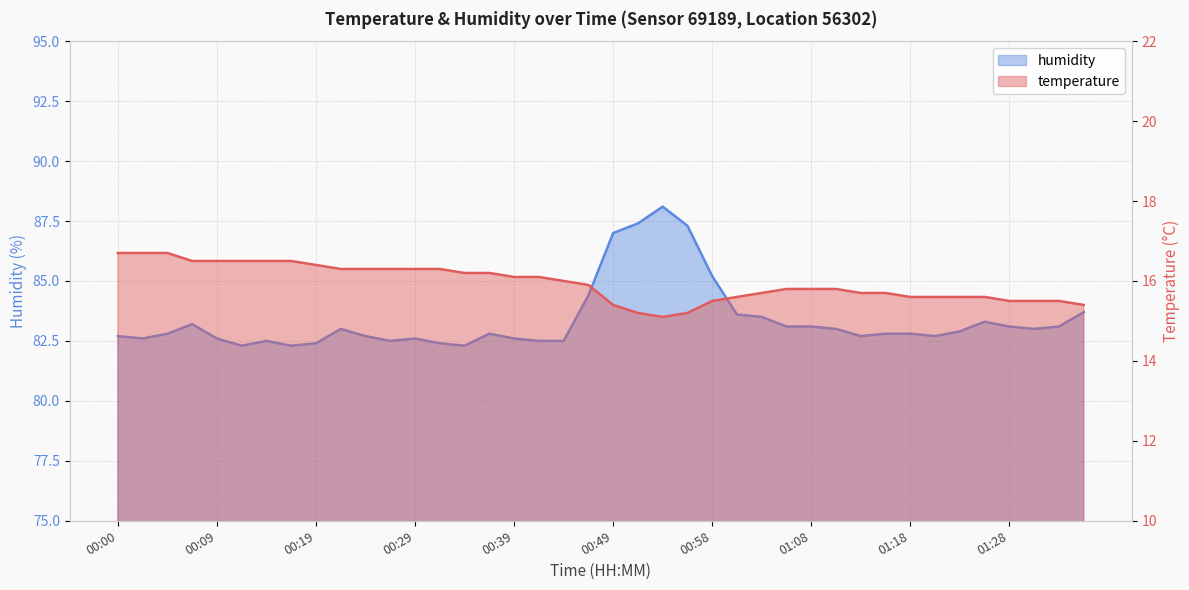

True or false: temperature and humidity cross at least once.

False